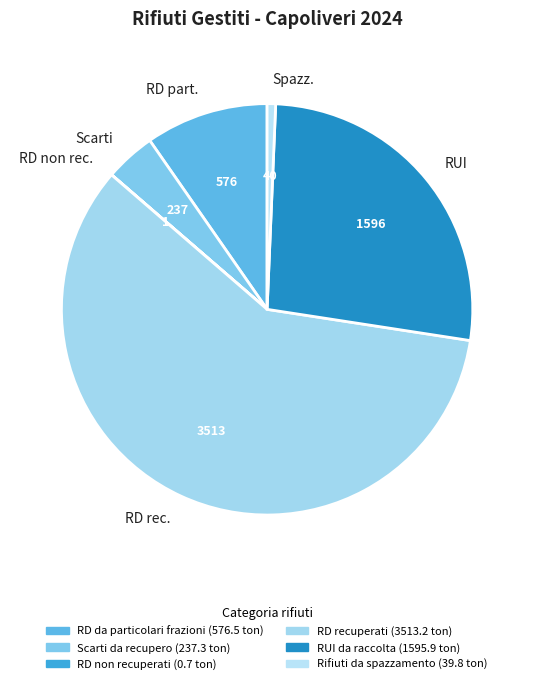

True or false: RD rec. accounts for 59% of the total.

True